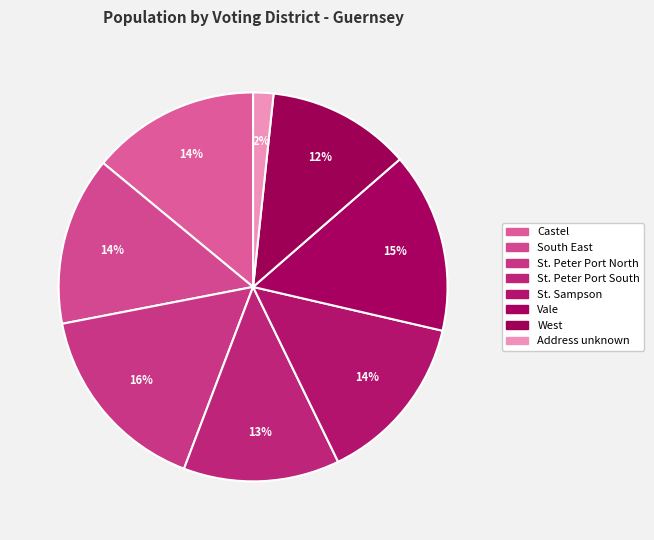

True or false: South East accounts for 14% of the total.

True